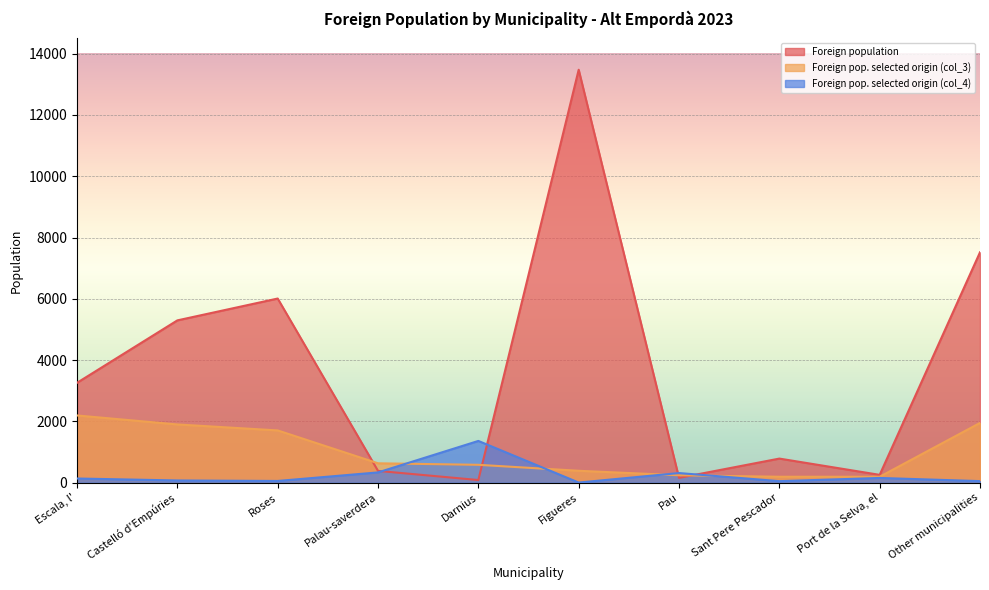

The value of Foreign pop. selected origin (col_3) at Other municipalities is 779. True or false?

False